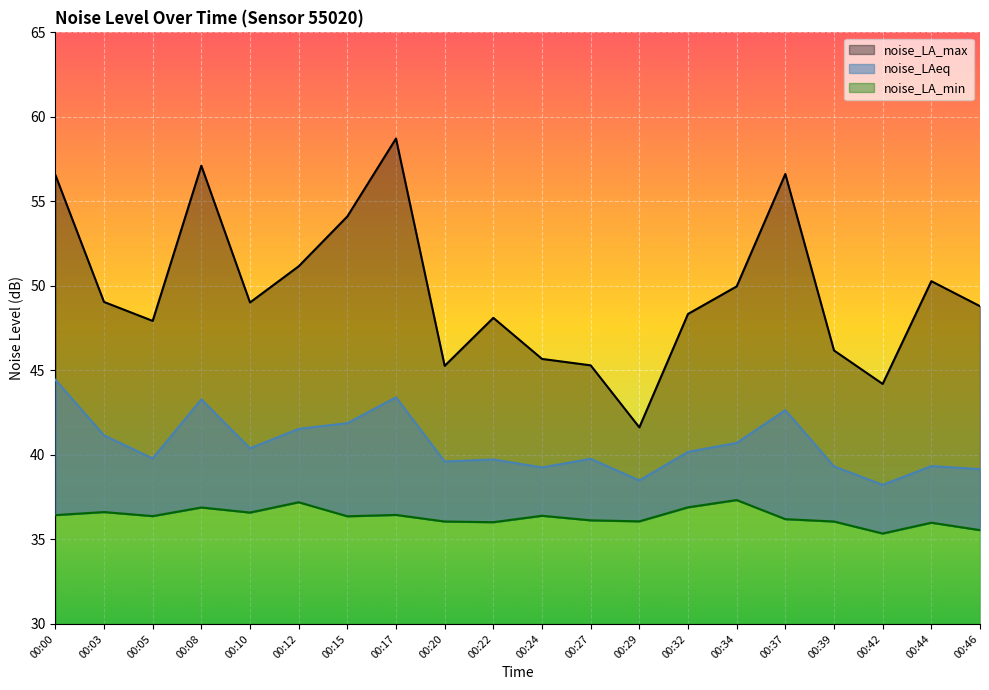

At which label is noise_LAeq closest to 41?

00:03